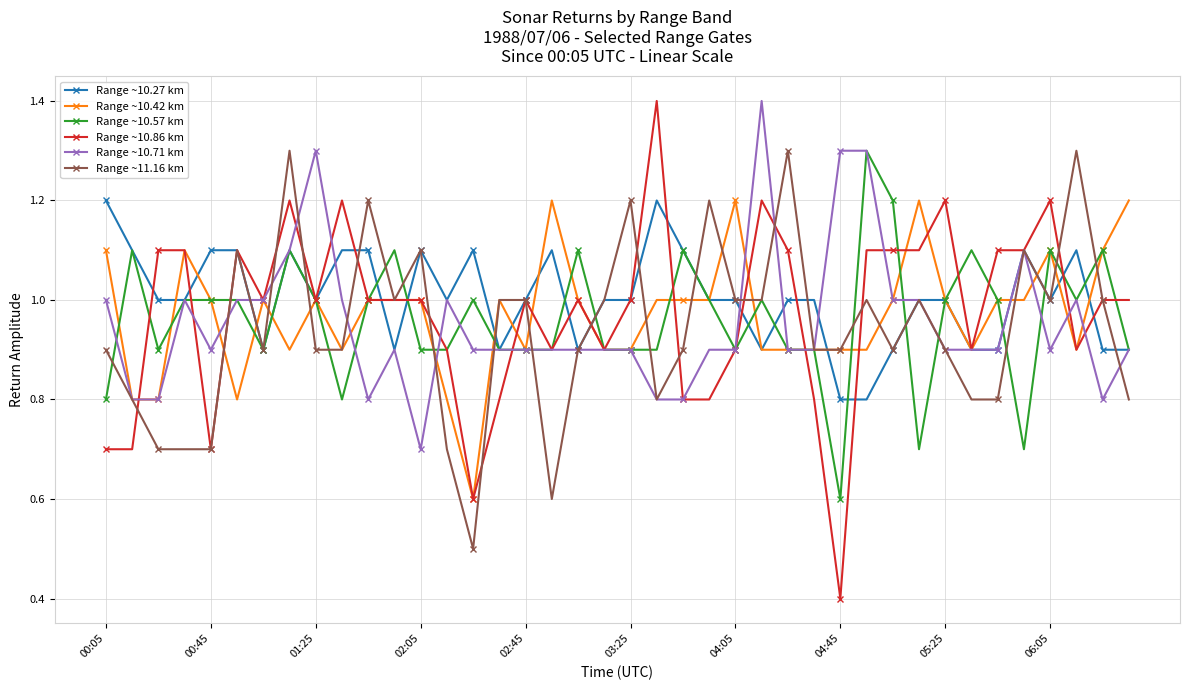

What are all the series names shown in the legend?

Range ~10.27 km, Range ~10.42 km, Range ~10.57 km, Range ~10.86 km, Range ~10.71 km, Range ~11.16 km